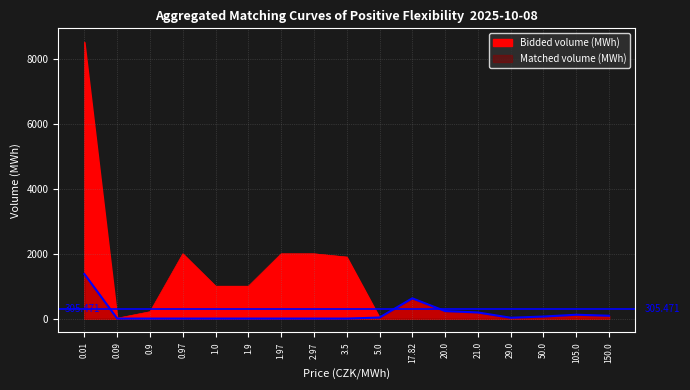

What is the average value of the Matched volume (MWh) series?

161.7